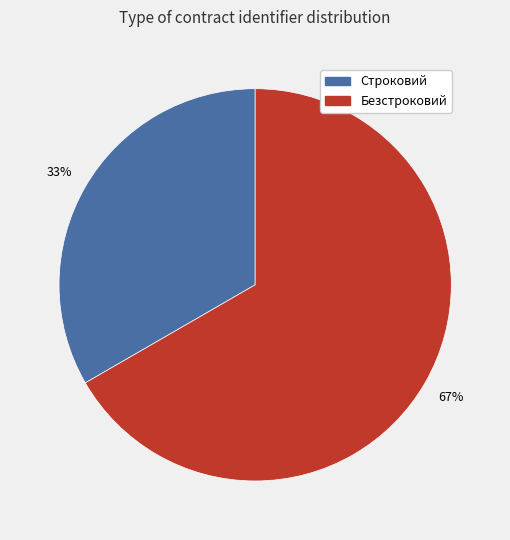

What percentage is the Строковий slice, to the nearest percent?

33%